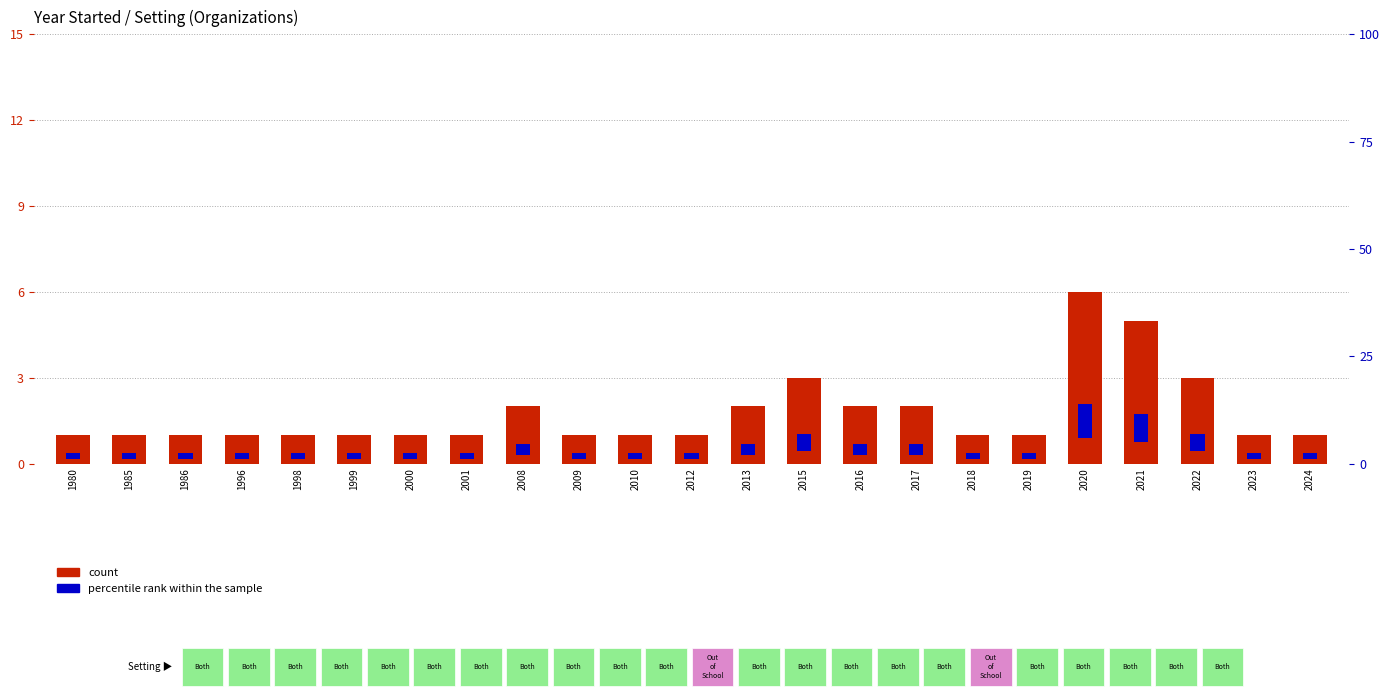

At which label is percentile rank within the sample closest to 4?

2015